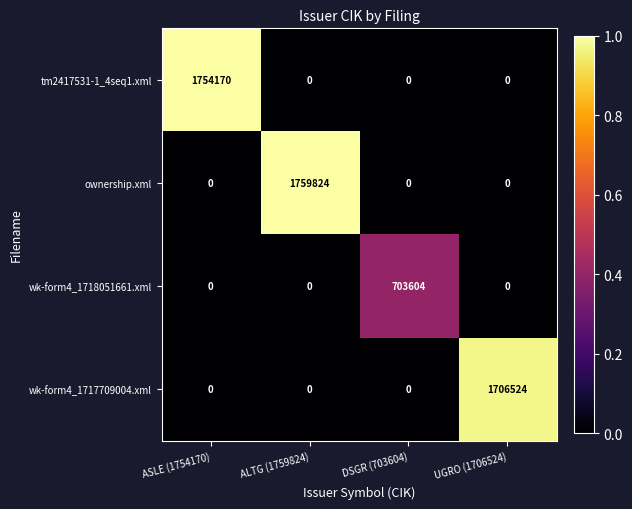

Which series has the largest range (max minus min)?

ownership.xml